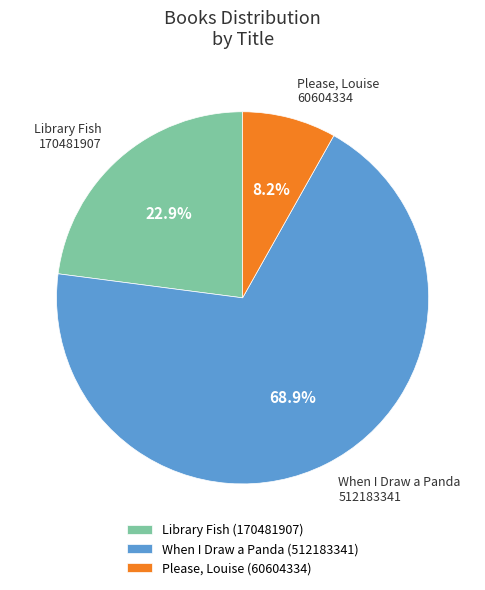

To the nearest percent, what is the difference between the largest and smallest slice percentages?

61%